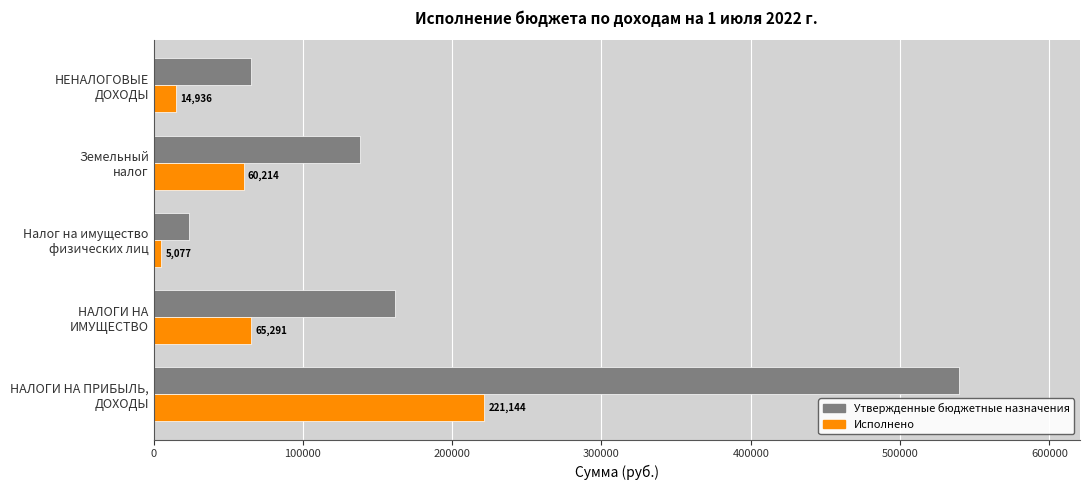

What is the maximum value shown in the chart?

539600.0